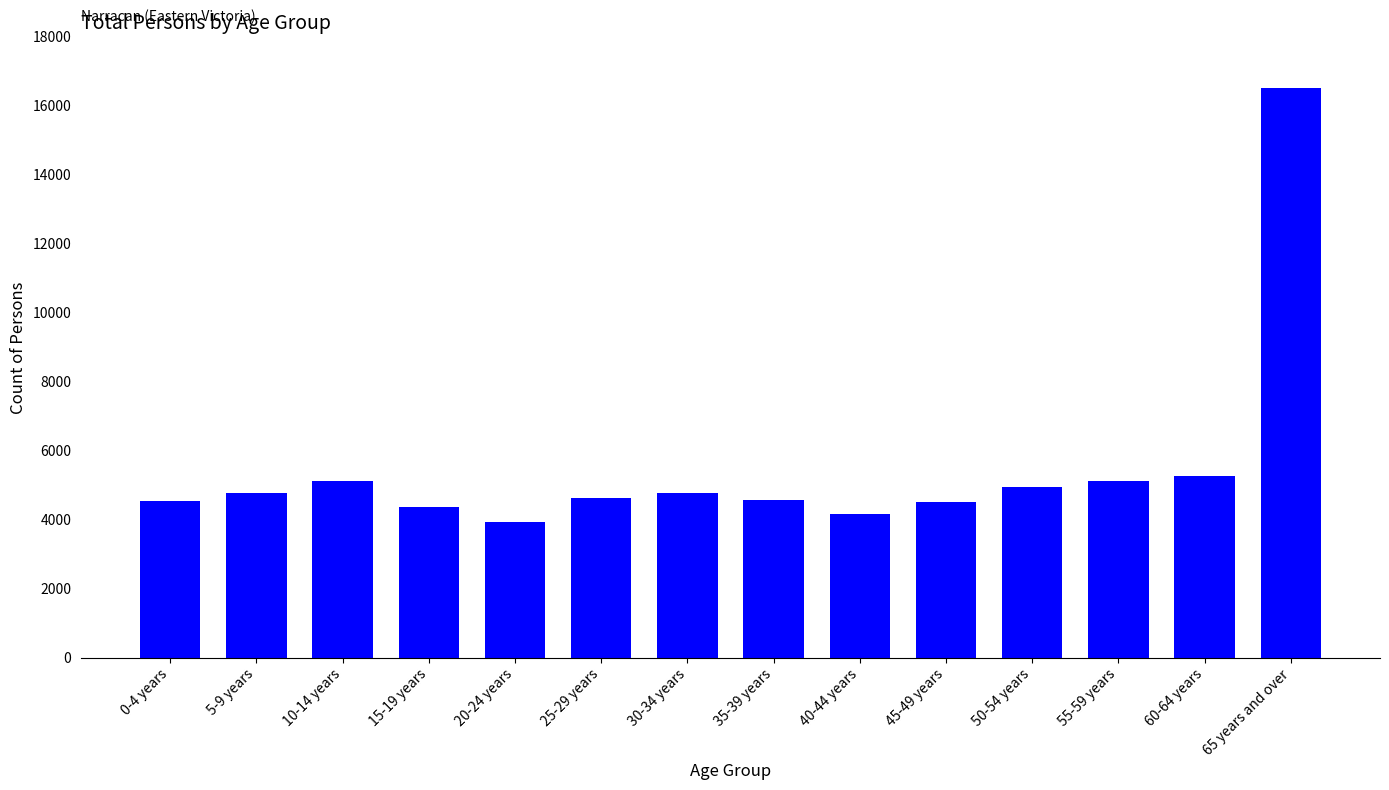

How many categories are shown in the chart?

14